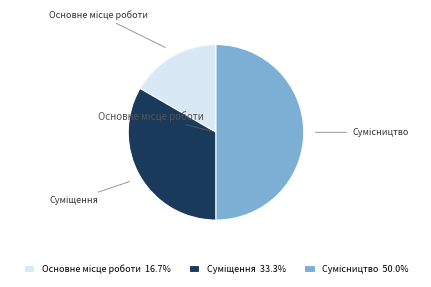

Count the number of slices in the pie.

3